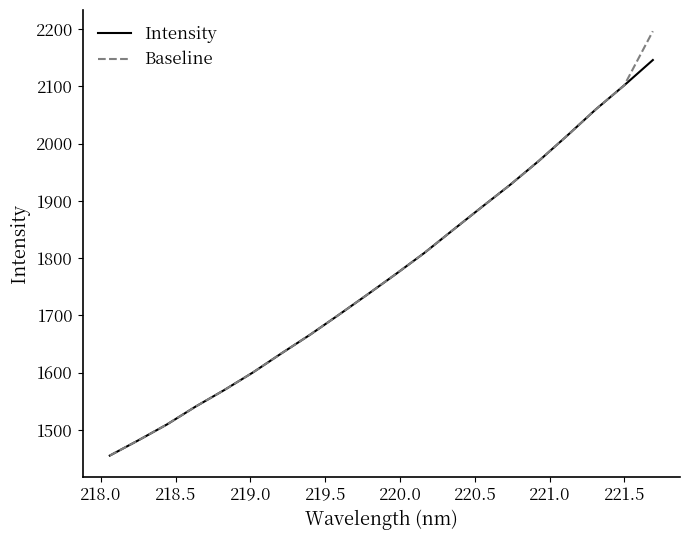

Which series has the widest spread of values?

Baseline